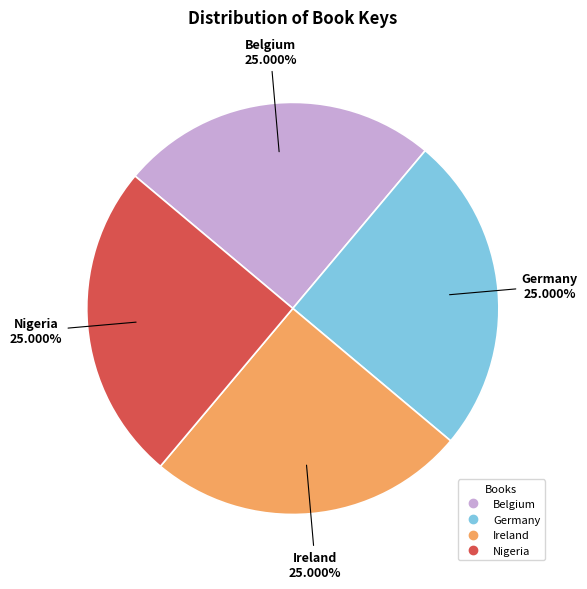

Does any single category account for the majority?

No